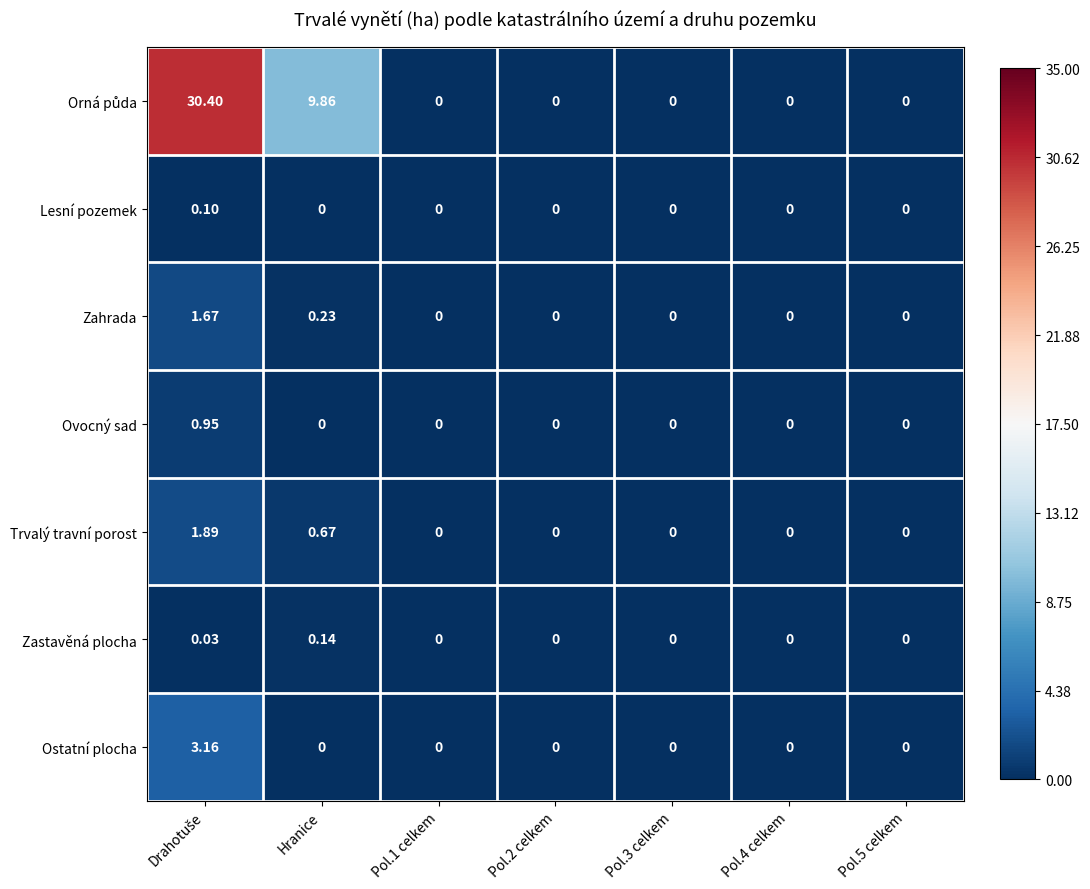

At which category does the chart reach its minimum across all series?

Pol.1 celkem